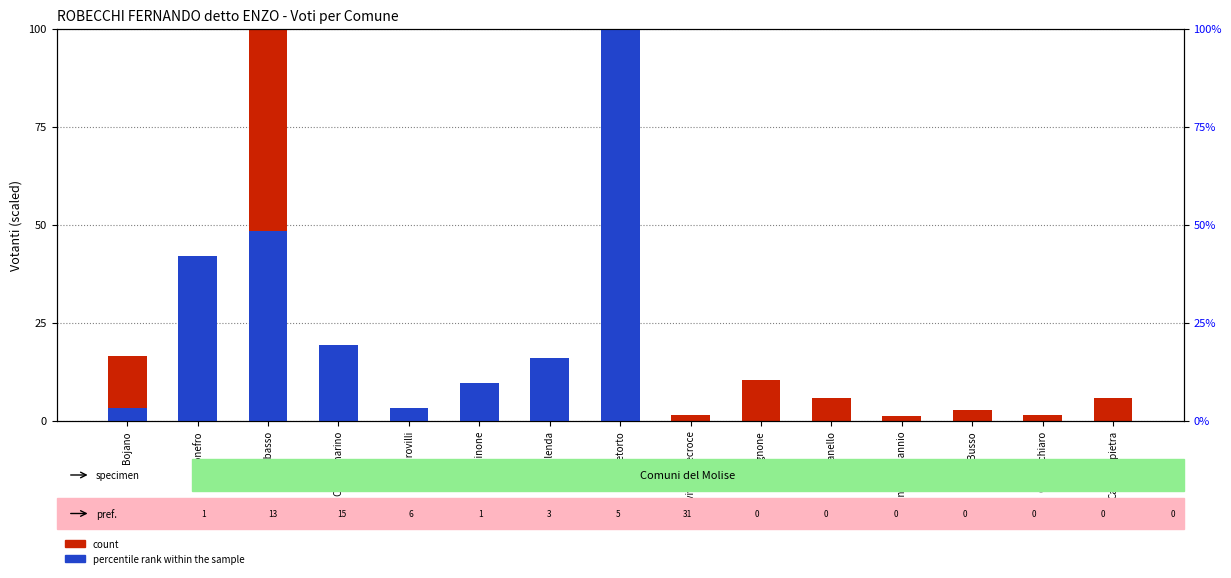

Which series has the largest range (max minus min)?

percentile rank within the sample